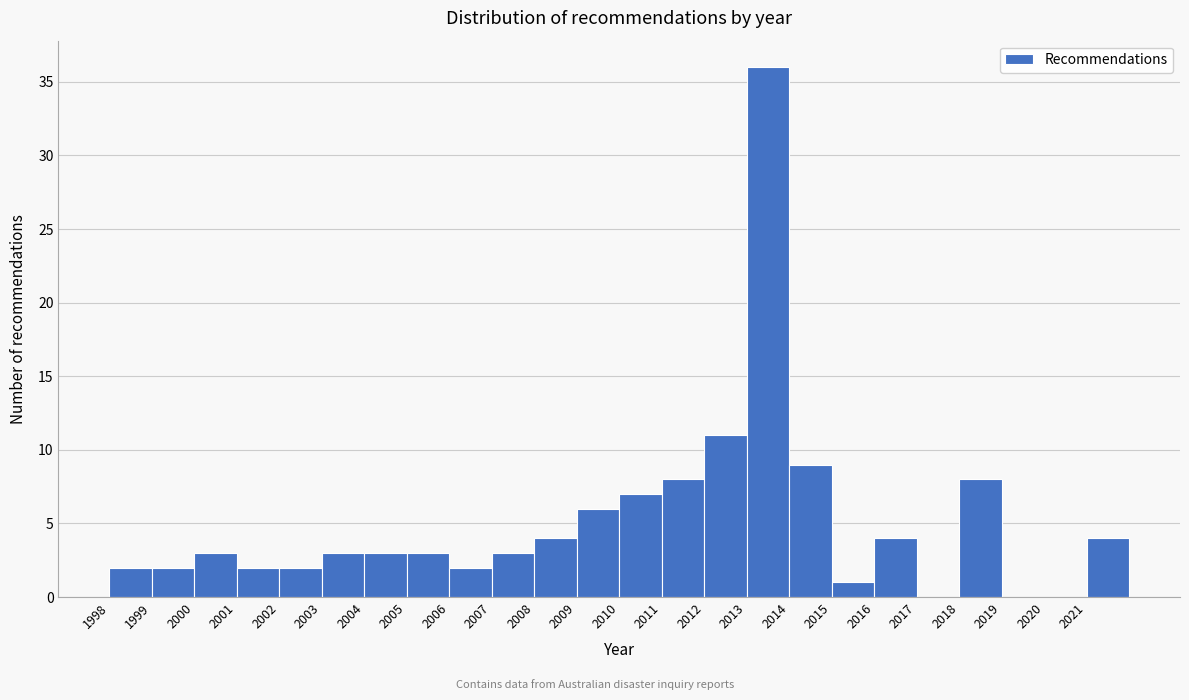

Reading left to right, list every bar in this chart as the range it spans on the x-axis followed by its height. The values are not printed on the chart, so give them approximately, as read against the axis.

1998 to 1999: 2
1999 to 2000: 2
2000 to 2001: 3
2001 to 2002: 2
2002 to 2003: 2
2003 to 2004: 3
2004 to 2005: 3
2005 to 2006: 3
2006 to 2007: 2
2007 to 2008: 3
2008 to 2009: 4
2009 to 2010: 6
2010 to 2011: 7
2011 to 2012: 8
2012 to 2013: 11
2013 to 2014: 36
2014 to 2015: 9
2015 to 2016: 1
2016 to 2017: 4
2017 to 2018: 0
2018 to 2019: 8
2019 to 2020: 0
2020 to 2021: 0
2021 to 2022: 4